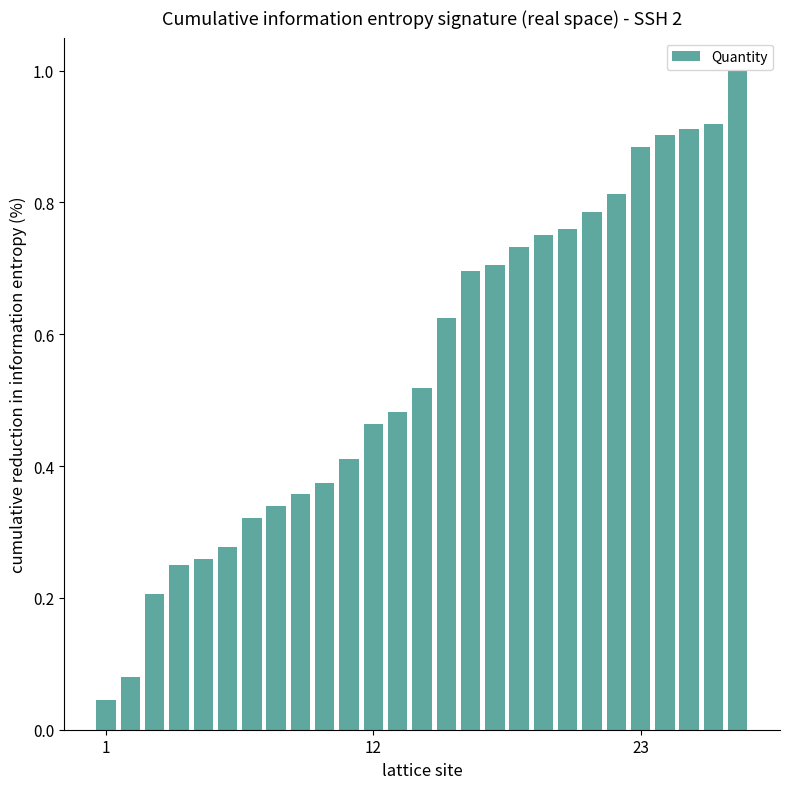

What is the difference between the maximum and minimum values?

1.0